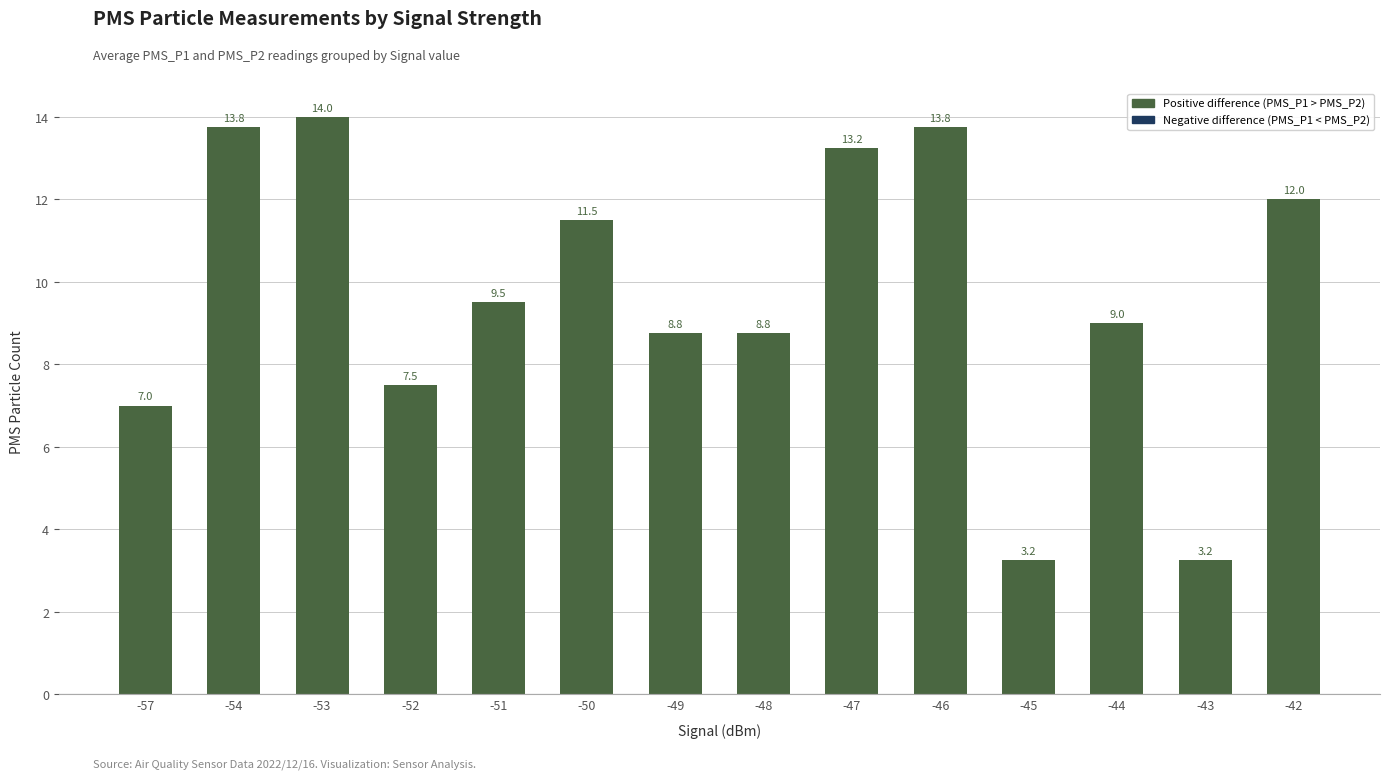

The chart shows a value of 12.0 at -42. True or false?

True